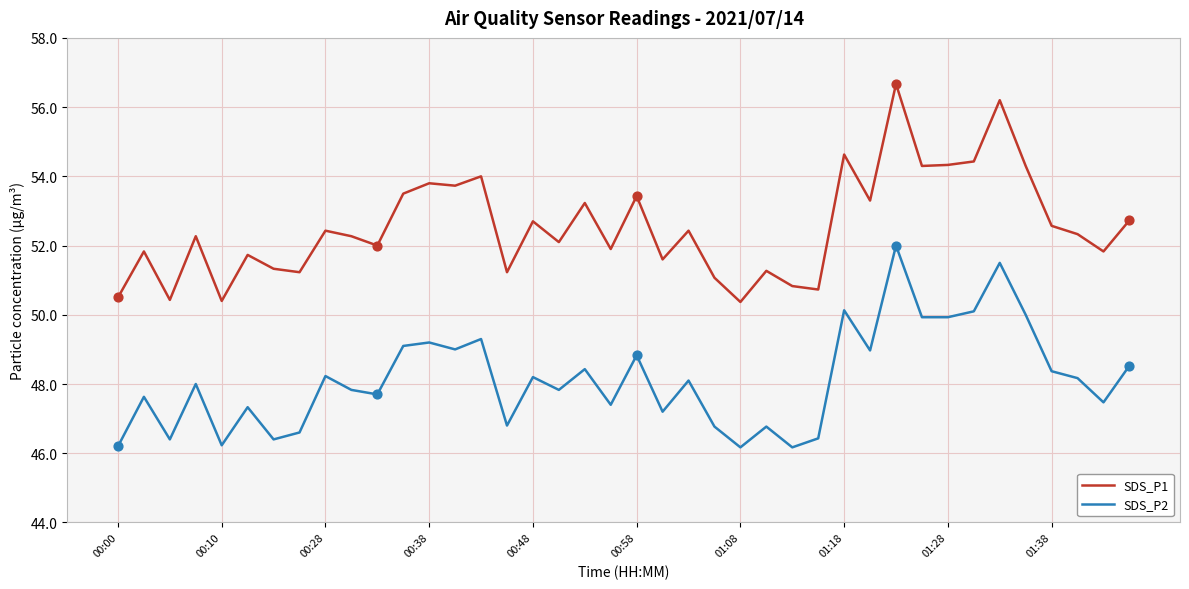

Which series has the largest total across all categories?

SDS_P1